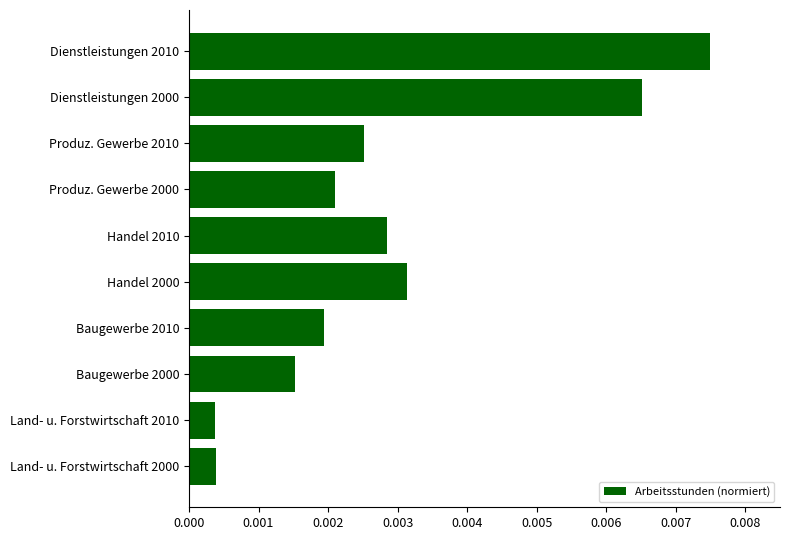

How many series are shown in this chart?

1